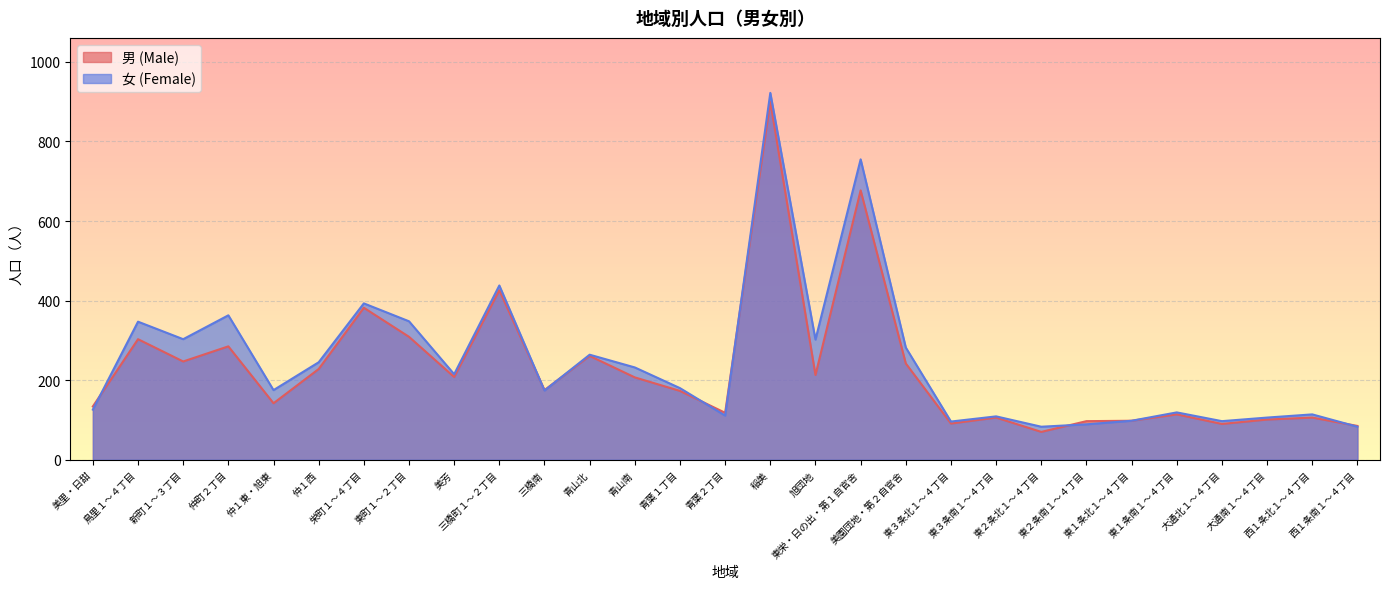

What is the label of the 7th point from the left?

栄町１～４丁目